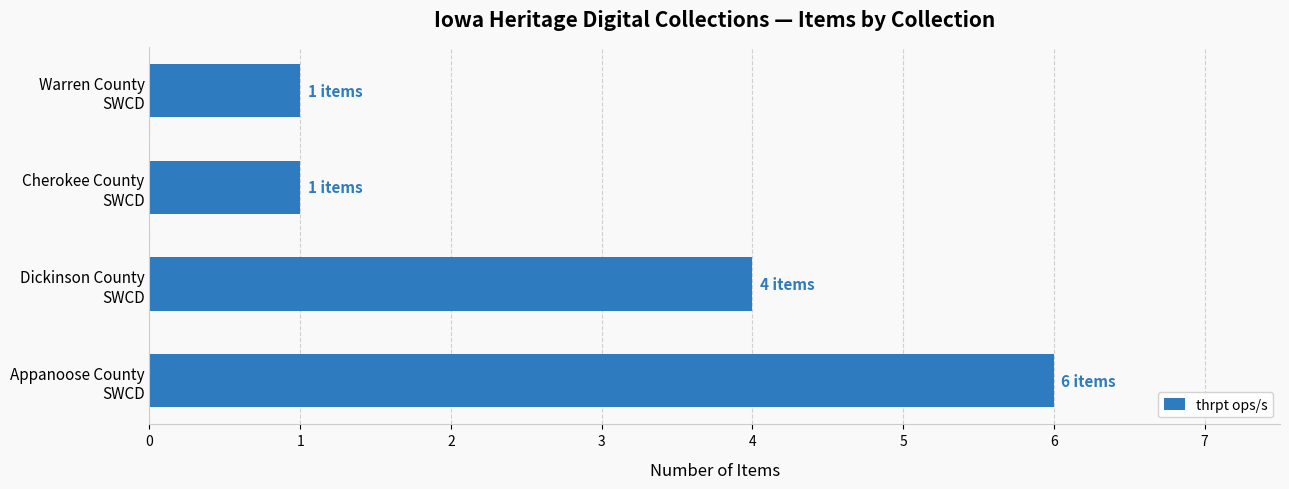

What is the difference between the maximum and minimum values?

5